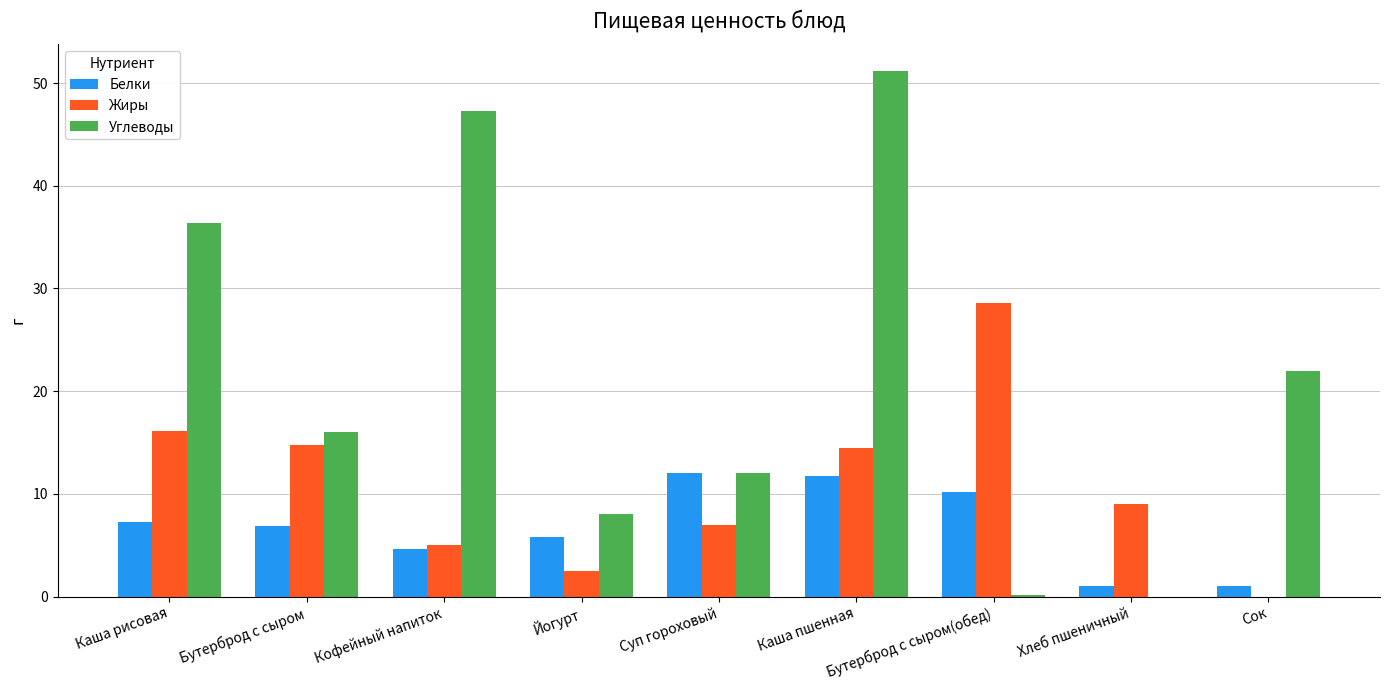

Between Суп гороховый and Каша пшенная, which series saw the biggest shift?

Углеводы